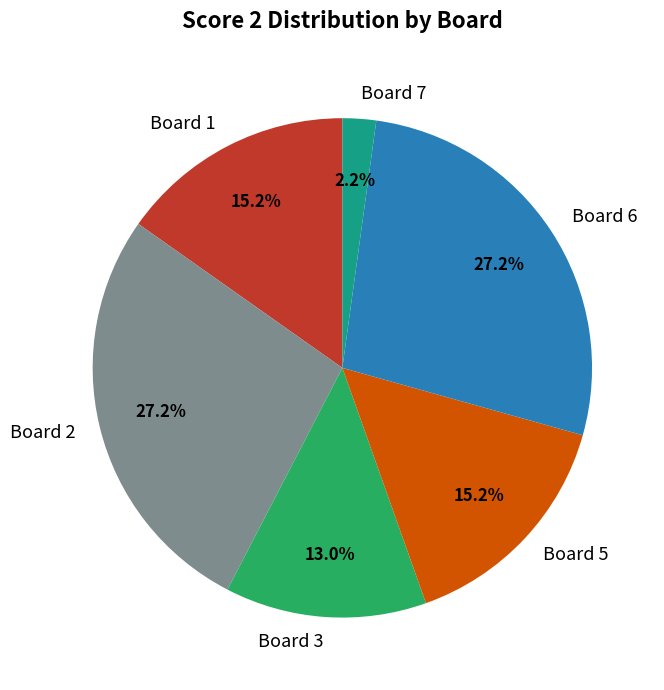

To the nearest percent, what is the difference between the Board 5 and Board 7 slice percentages?

13%